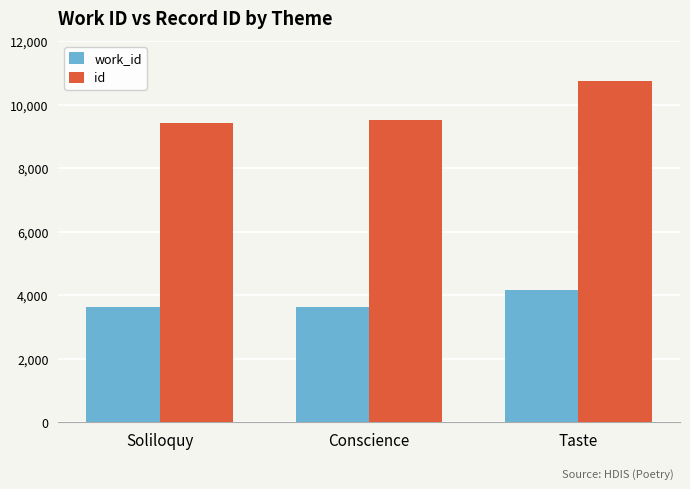

The id series shows 2940 at Conscience. True or false?

False